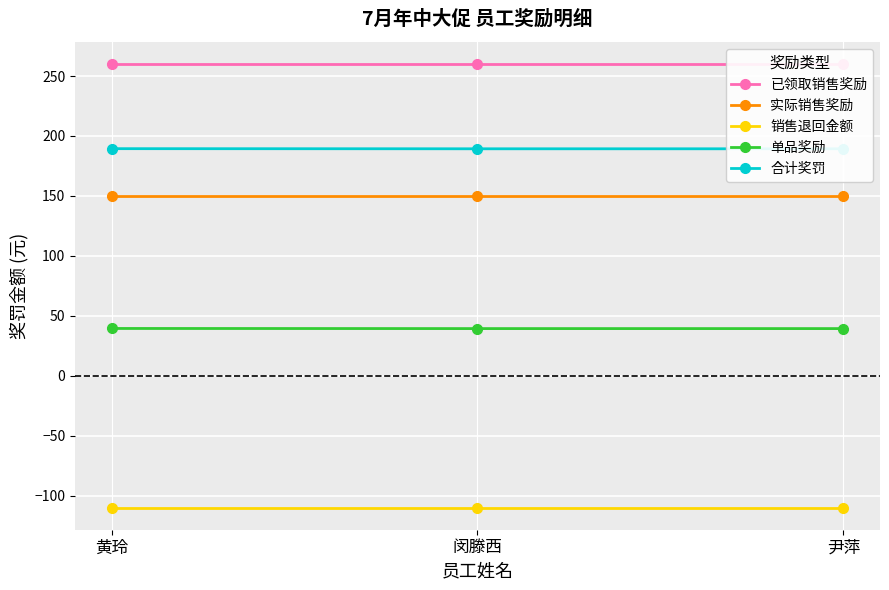

Rank the series at 尹萍 from highest to lowest value.

已领取销售奖励, 合计奖罚, 实际销售奖励, 单品奖励, 销售退回金额